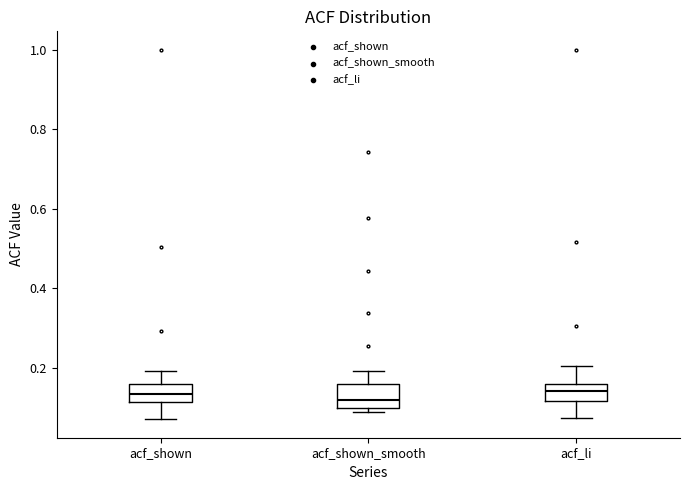

Where does the lower whisker of the box for acf_shown end on the y-axis? The values are not printed on the chart, so give them approximately, as read against the axis.

0.08